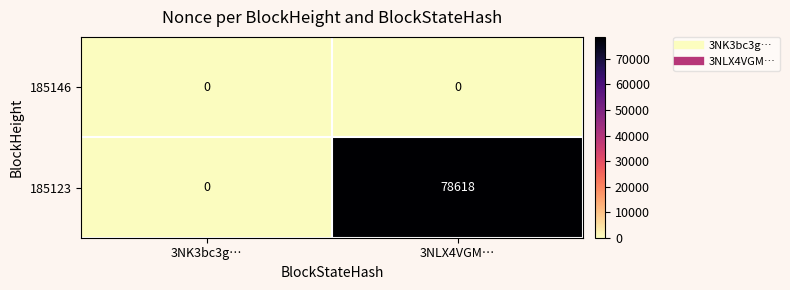

Which series has the largest total across all categories?

185123